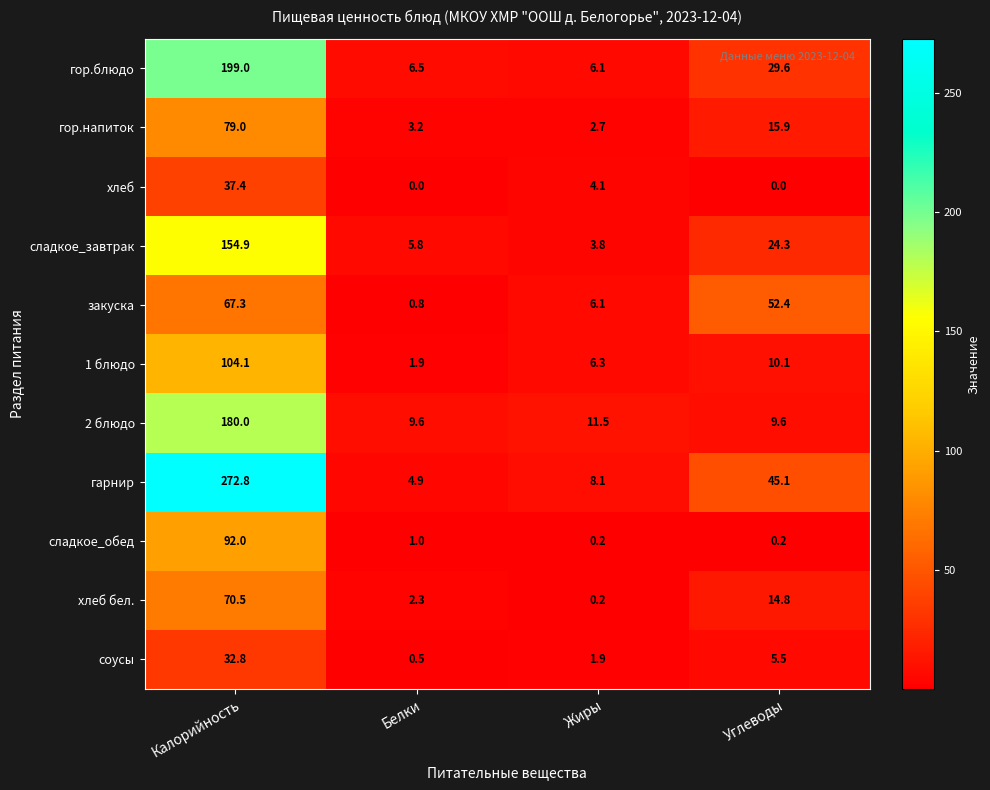

At Углеводы, list the series in order from smallest to largest.

хлеб, сладкое_обед, соусы, 2 блюдо, 1 блюдо, хлеб бел., гор.напиток, сладкое_завтрак, гор.блюдо, гарнир, закуска